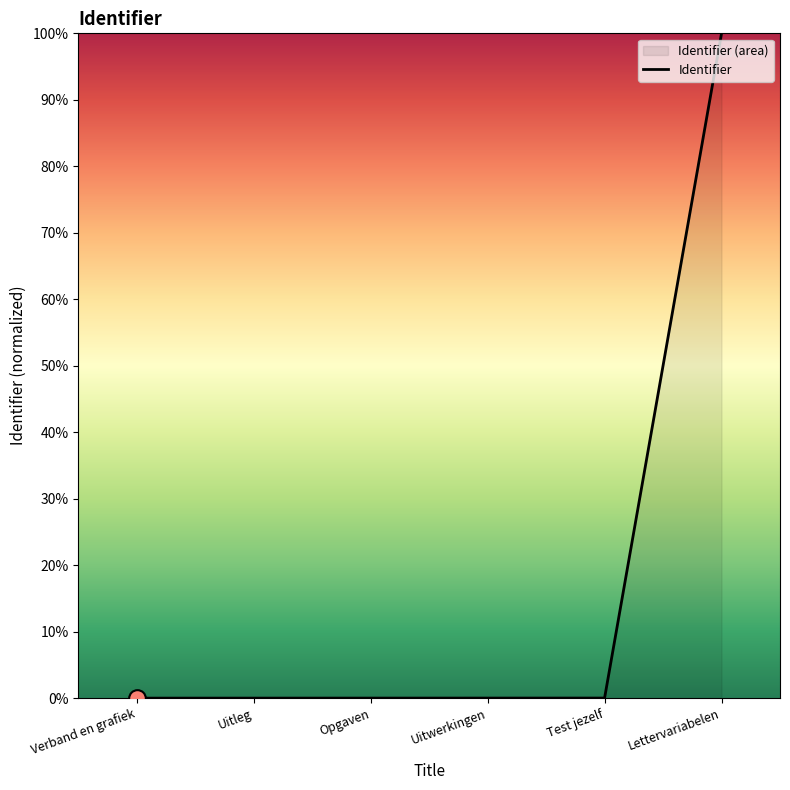

Between Lettervariabelen and Test jezelf, which is larger?

Lettervariabelen